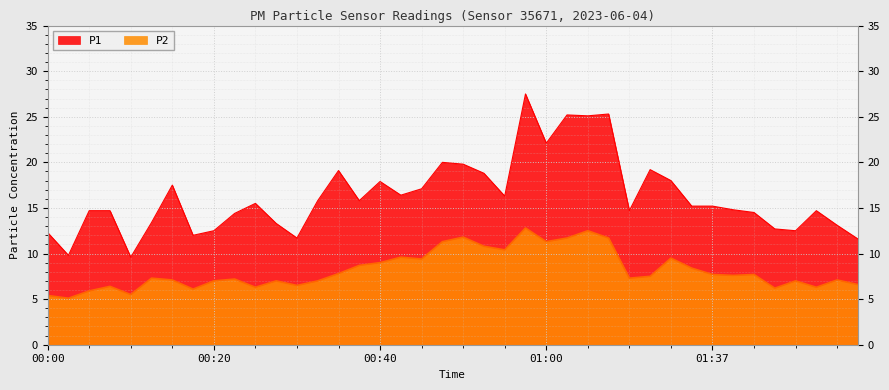

Count the number of categories in the chart.

40